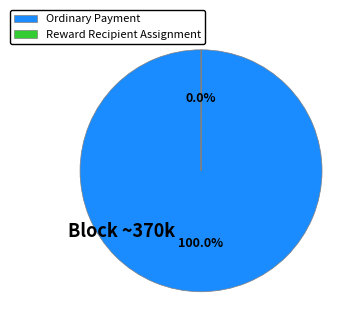

What is the majority slice?

Ordinary Payment